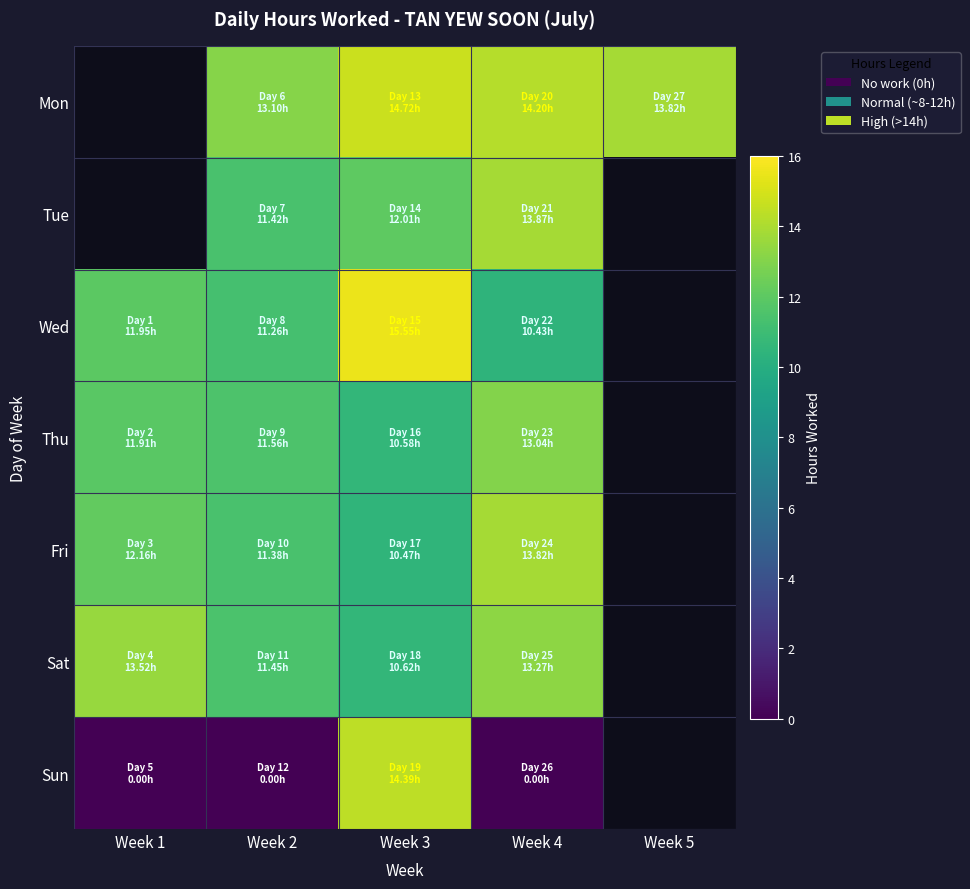

At which label does Wed reach its minimum?

Week 4